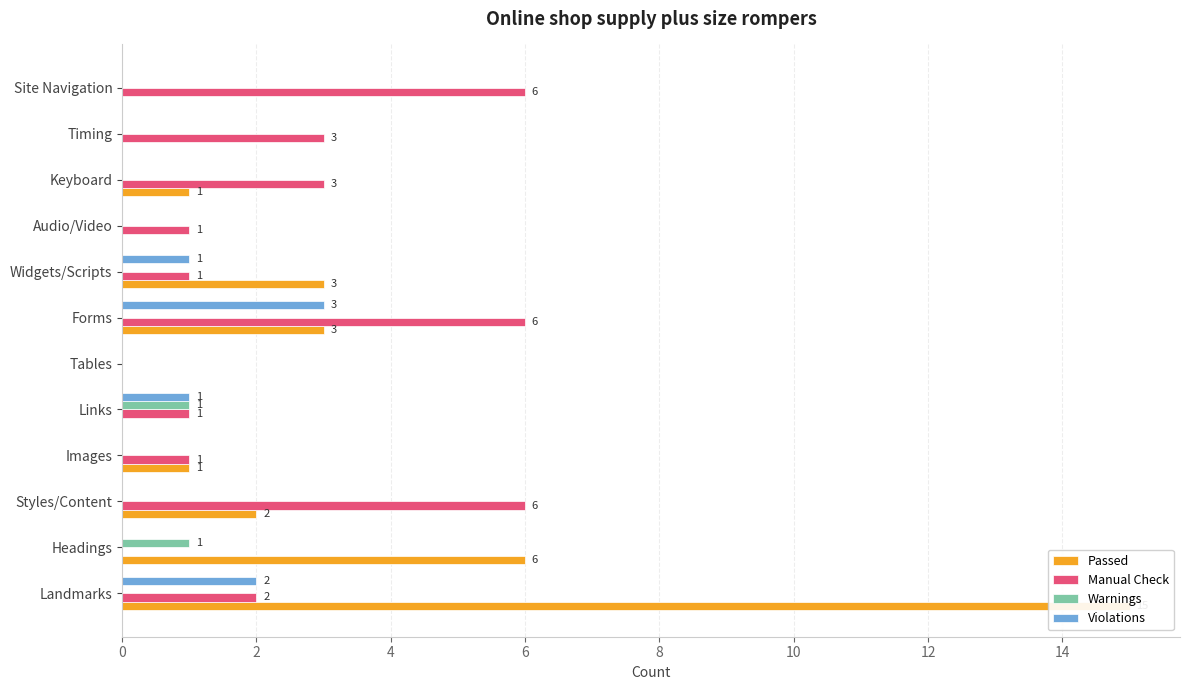

True or false: Warnings has a value of 2 at Links.

False